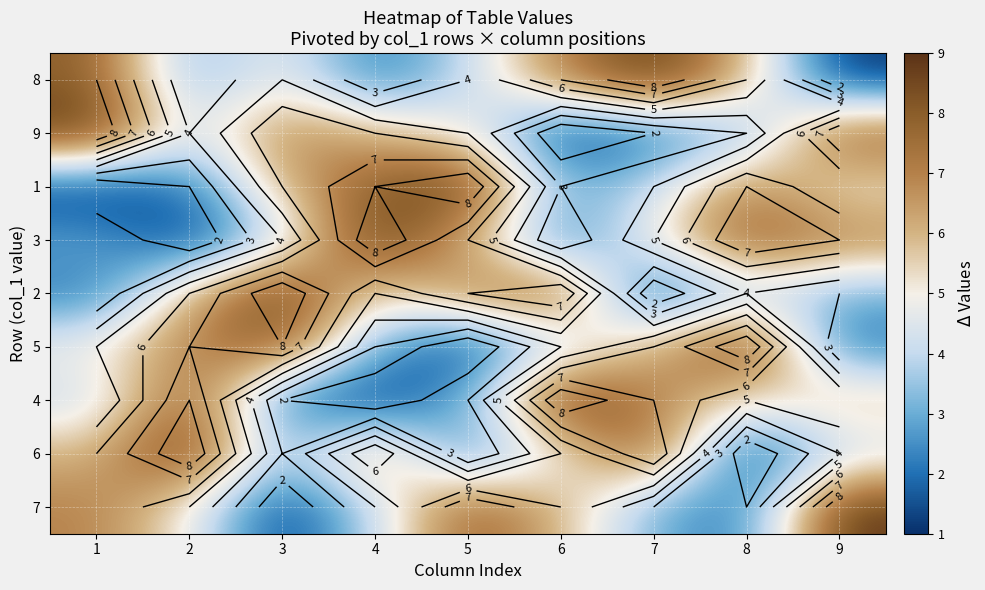

At 2, list the series in order from smallest to largest.

3, 1, 8, 9, 7, 2, 5, 4, 6